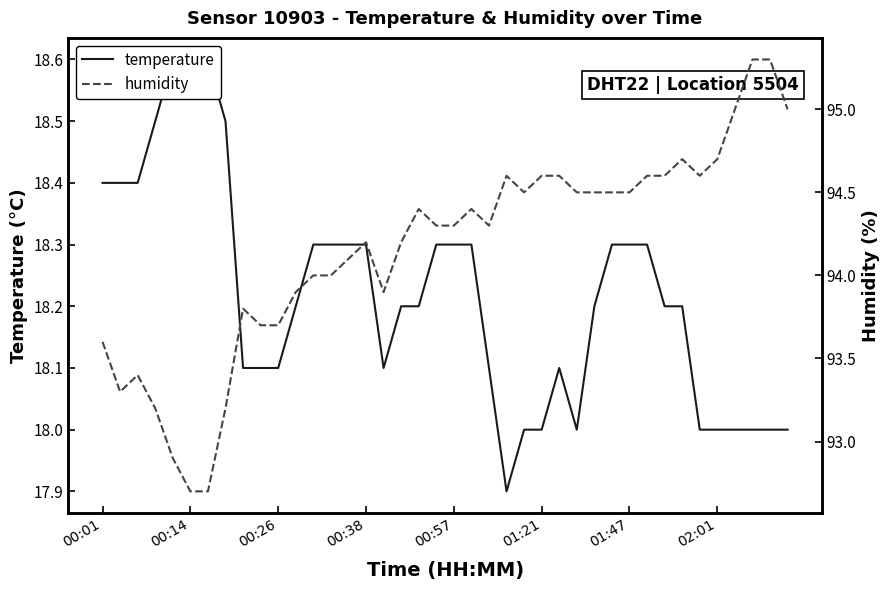

What is the value of the temperature point at the 34th from the left?

18.2